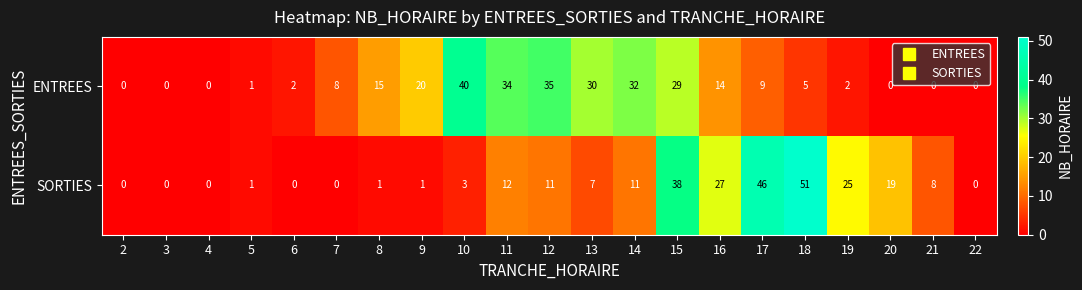

At which label is ENTREES closest to 20?

9